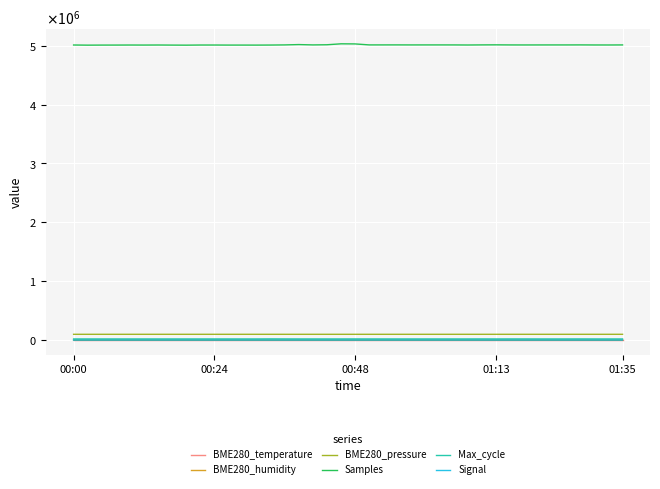

What is the sum of all BME280_pressure values?

3949558.8